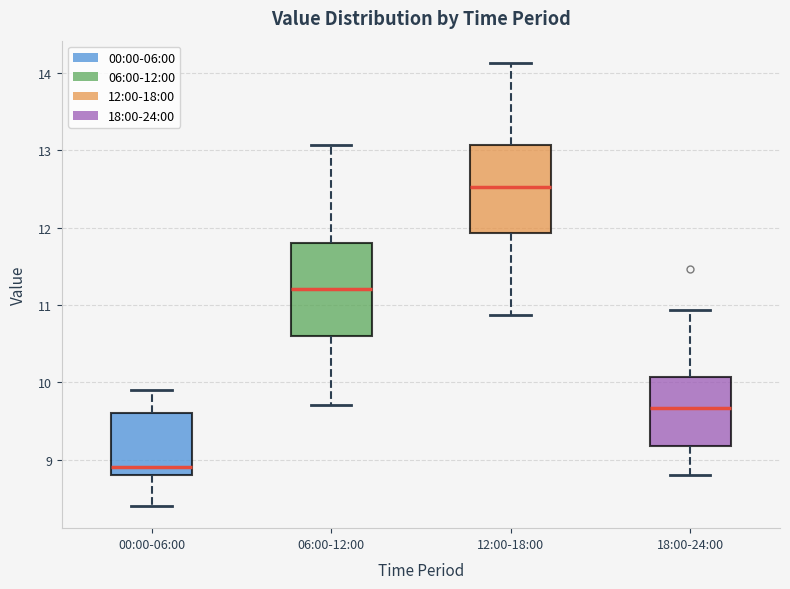

Reading left to right, read every box against the y-axis: the position of its median line, the range the box covers, and the ends of its whiskers. The values are not printed on the chart, so give them approximately, as read against the axis.

00:00-06:00: median 8.9, box 8.8 to 9.6, whiskers 8.4 to 9.9
06:00-12:00: median 11.2, box 10.6 to 11.8, whiskers 9.7 to 13.1
12:00-18:00: median 12.5, box 11.9 to 13.1, whiskers 10.9 to 14.1
18:00-24:00: median 9.7, box 9.2 to 10.1, whiskers 8.8 to 10.9